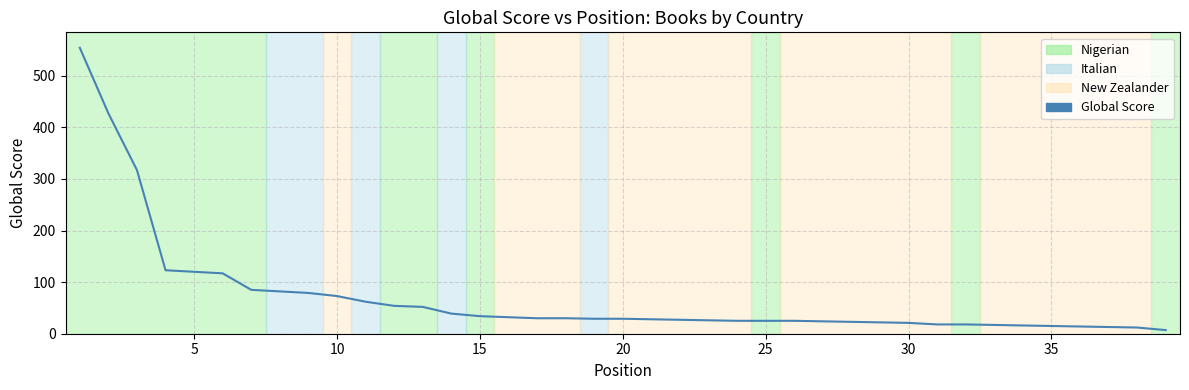

What is the difference between the maximum and minimum values?

547